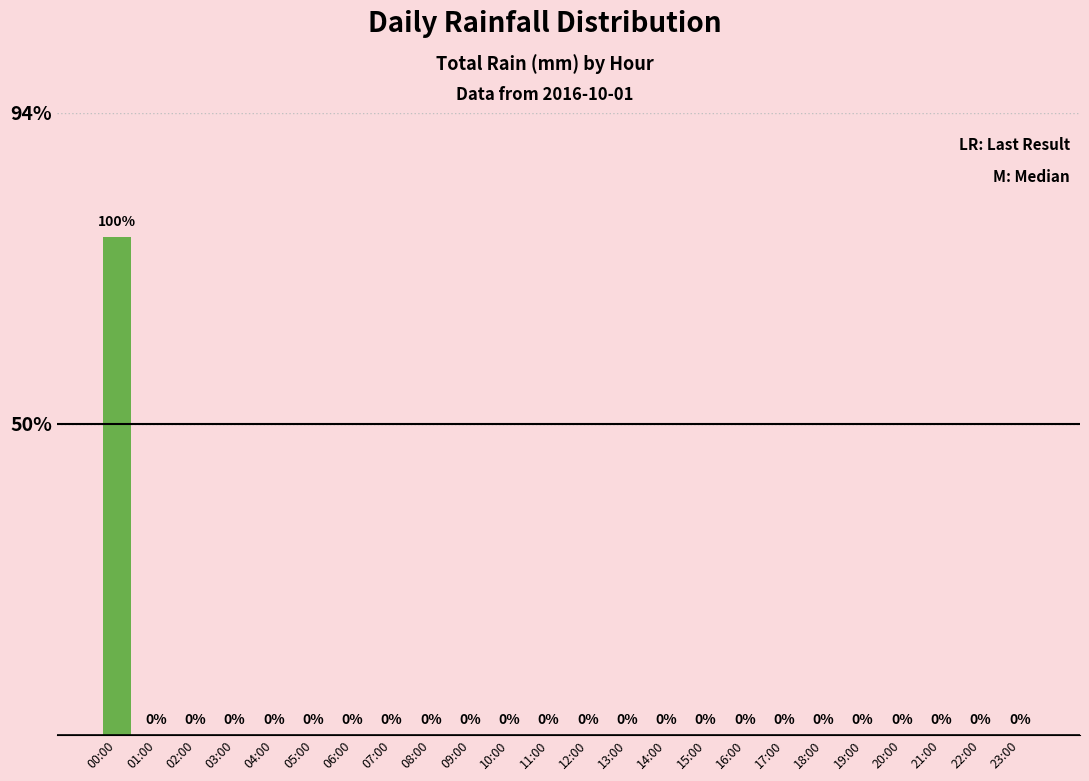

The value at 01:00 is -0.1. True or false?

False